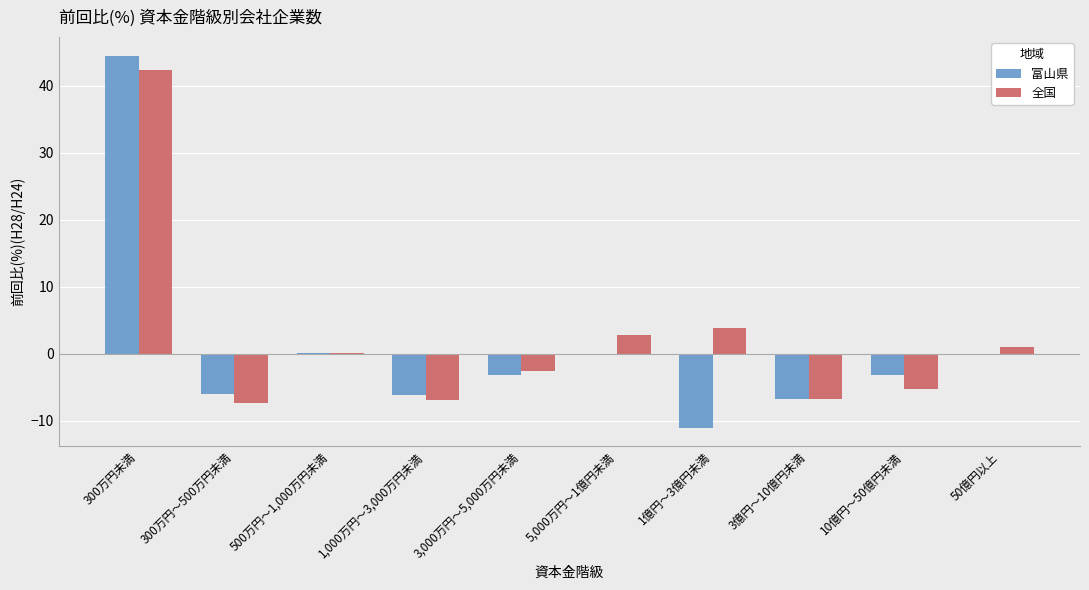

Is the value of 全国 at 1,000万円～3,000万円未満 greater than the value of 富山県 at 10億円～50億円未満?

No